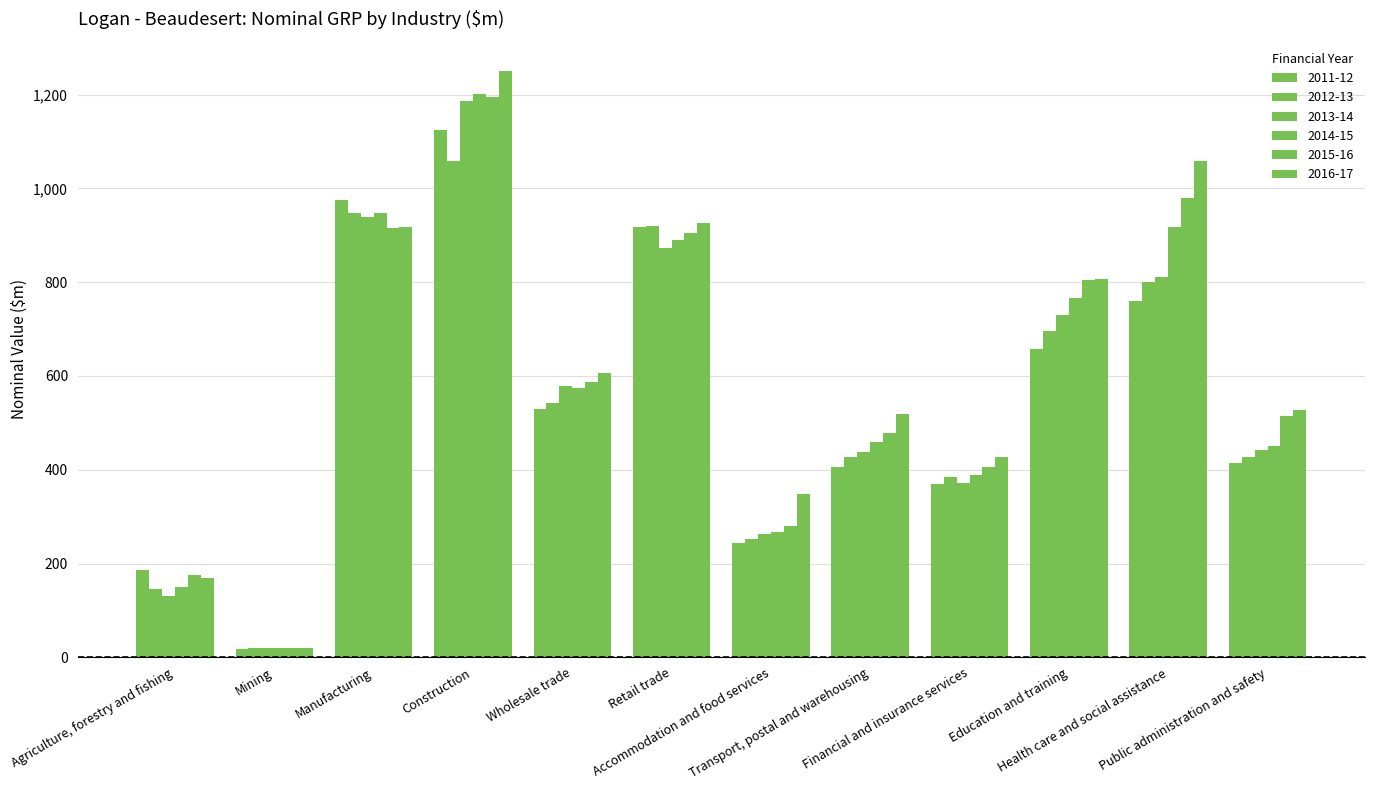

Reading left to right, list all the values displayed in this chart.

2011-12: Agriculture, forestry and fishing=186.0	Mining=17.0	Manufacturing=975.6	Construction=1125.4	Wholesale trade=529.6	Retail trade=918.0	Accommodation and food services=244.3	Transport, postal and warehousing=406.9	Financial and insurance services=370.2	Education and training=657.4	Health care and social assistance=759.7	Public administration and safety=414.9
2012-13: Agriculture, forestry and fishing=145.5	Mining=19.5	Manufacturing=947.5	Construction=1059.0	Wholesale trade=541.3	Retail trade=920.4	Accommodation and food services=252.9	Transport, postal and warehousing=428.0	Financial and insurance services=385.1	Education and training=695.0	Health care and social assistance=799.9	Public administration and safety=426.5
2013-14: Agriculture, forestry and fishing=130.0	Mining=20.4	Manufacturing=939.3	Construction=1186.3	Wholesale trade=579.2	Retail trade=872.9	Accommodation and food services=262.0	Transport, postal and warehousing=438.7	Financial and insurance services=371.7	Education and training=730.4	Health care and social assistance=810.9	Public administration and safety=442.8
2014-15: Agriculture, forestry and fishing=149.9	Mining=20.1	Manufacturing=947.5	Construction=1201.1	Wholesale trade=575.1	Retail trade=890.0	Accommodation and food services=267.5	Transport, postal and warehousing=458.5	Financial and insurance services=388.2	Education and training=767.2	Health care and social assistance=918.1	Public administration and safety=450.5
2015-16: Agriculture, forestry and fishing=176.5	Mining=20.4	Manufacturing=915.9	Construction=1195.0	Wholesale trade=586.6	Retail trade=905.0	Accommodation and food services=279.3	Transport, postal and warehousing=478.2	Financial and insurance services=406.6	Education and training=805.4	Health care and social assistance=979.4	Public administration and safety=514.0
2016-17: Agriculture, forestry and fishing=168.6	Mining=20.2	Manufacturing=918.7	Construction=1250.5	Wholesale trade=606.0	Retail trade=926.8	Accommodation and food services=347.8	Transport, postal and warehousing=519.2	Financial and insurance services=427.1	Education and training=806.4	Health care and social assistance=1059.5	Public administration and safety=527.5